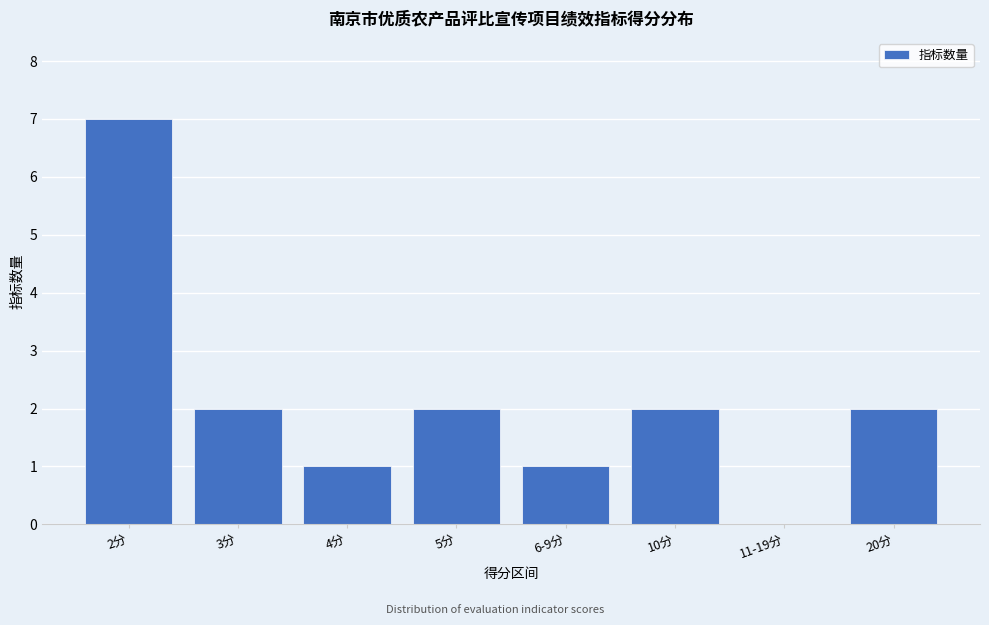

Reading left to right, list all the values displayed in this chart.

2分=7	3分=2	4分=1	5分=2	6-9分=1	10分=2	11-19分=0	20分=2